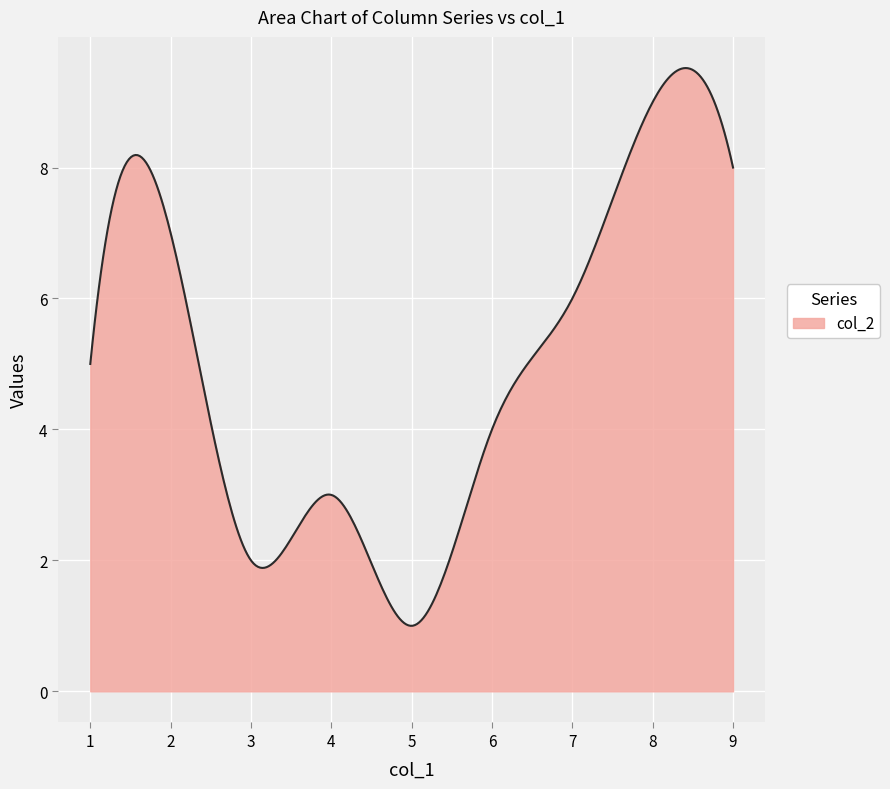

What is the greatest value displayed?

9.5